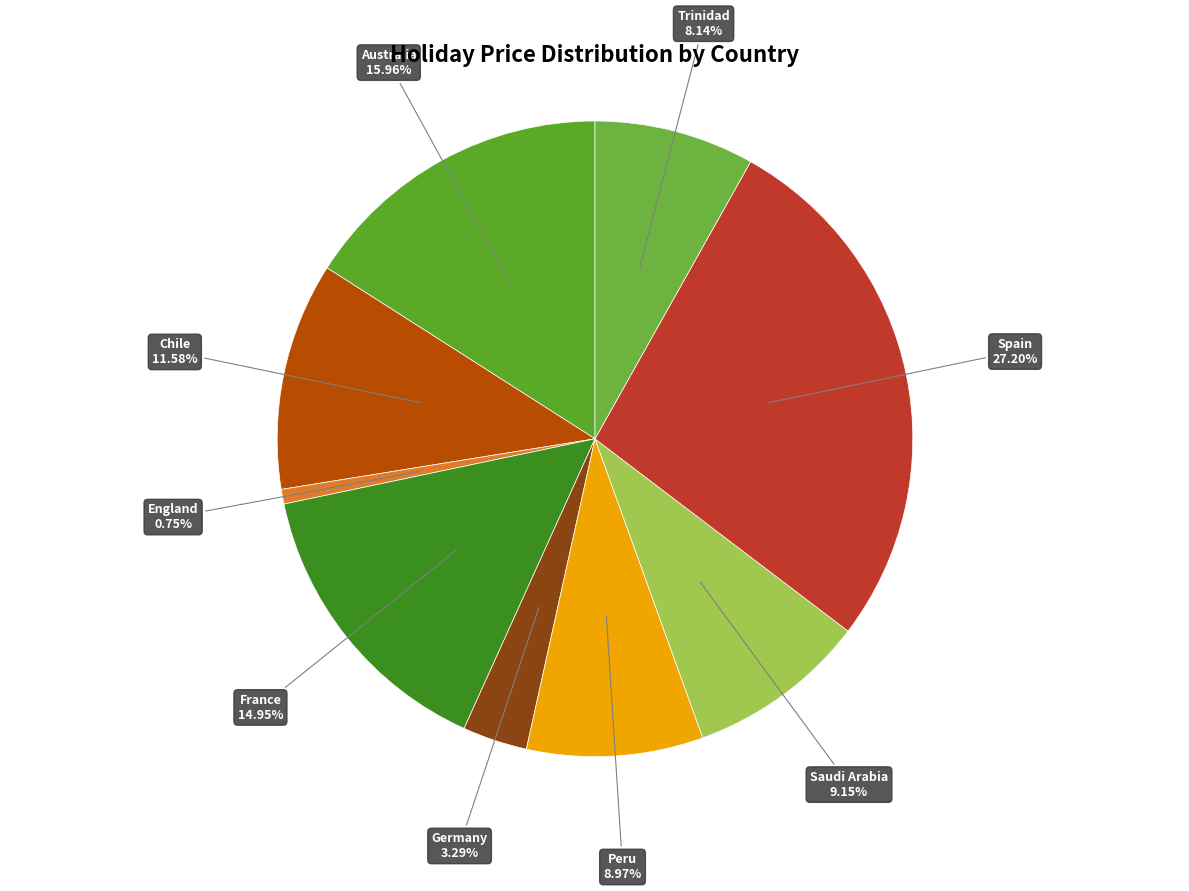

How many slices are in this pie chart?

9